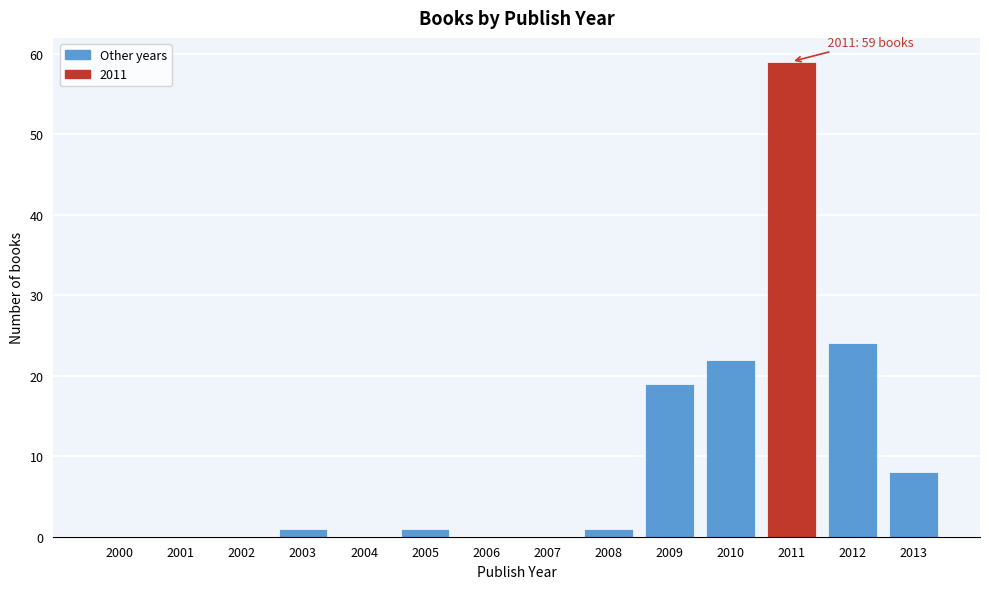

Reading left to right, extract all data points from this chart.

2000=0	2001=0	2002=0	2003=1	2004=0	2005=1	2006=0	2007=0	2008=1	2009=19	2010=22	2011=59	2012=24	2013=8